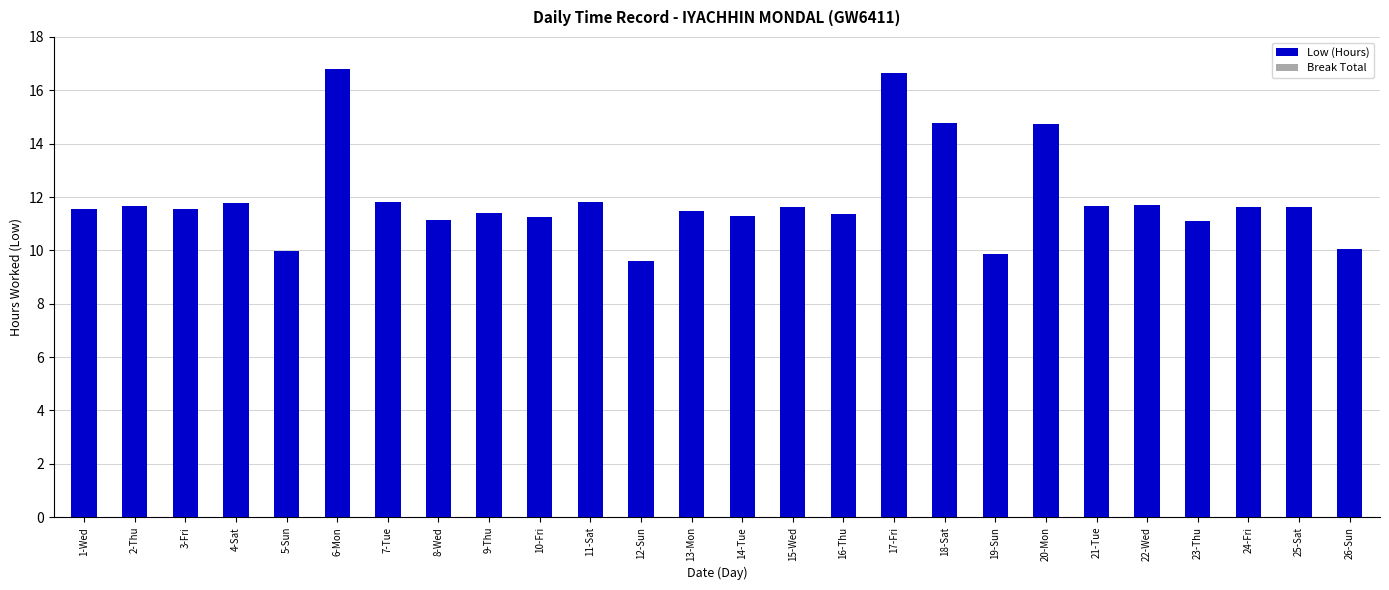

What is the ratio of the value at 2-Thu to the value at 21-Tue?

1.0